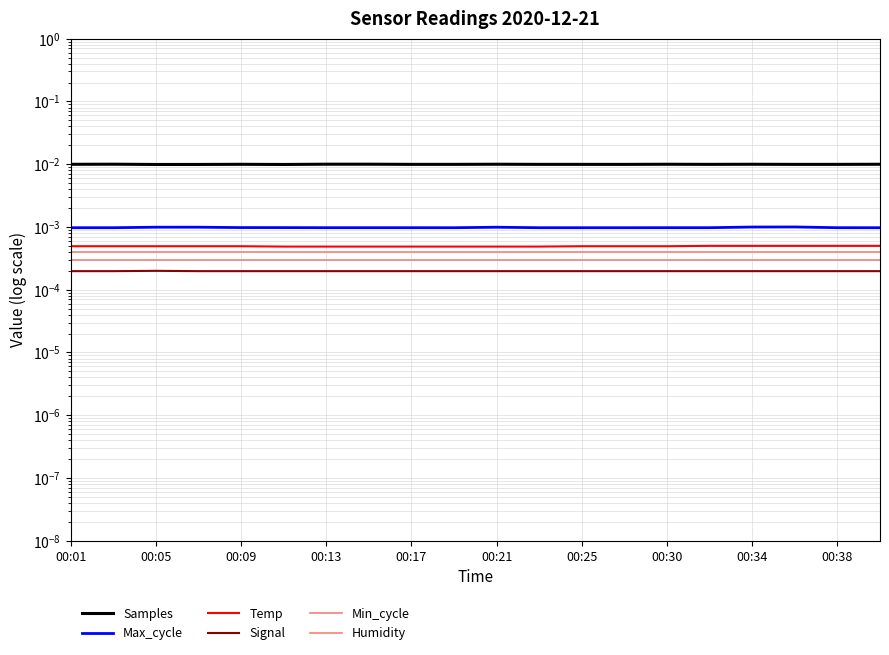

What are all the series names shown in the legend?

Samples, Max_cycle, Temp, Signal, Min_cycle, Humidity